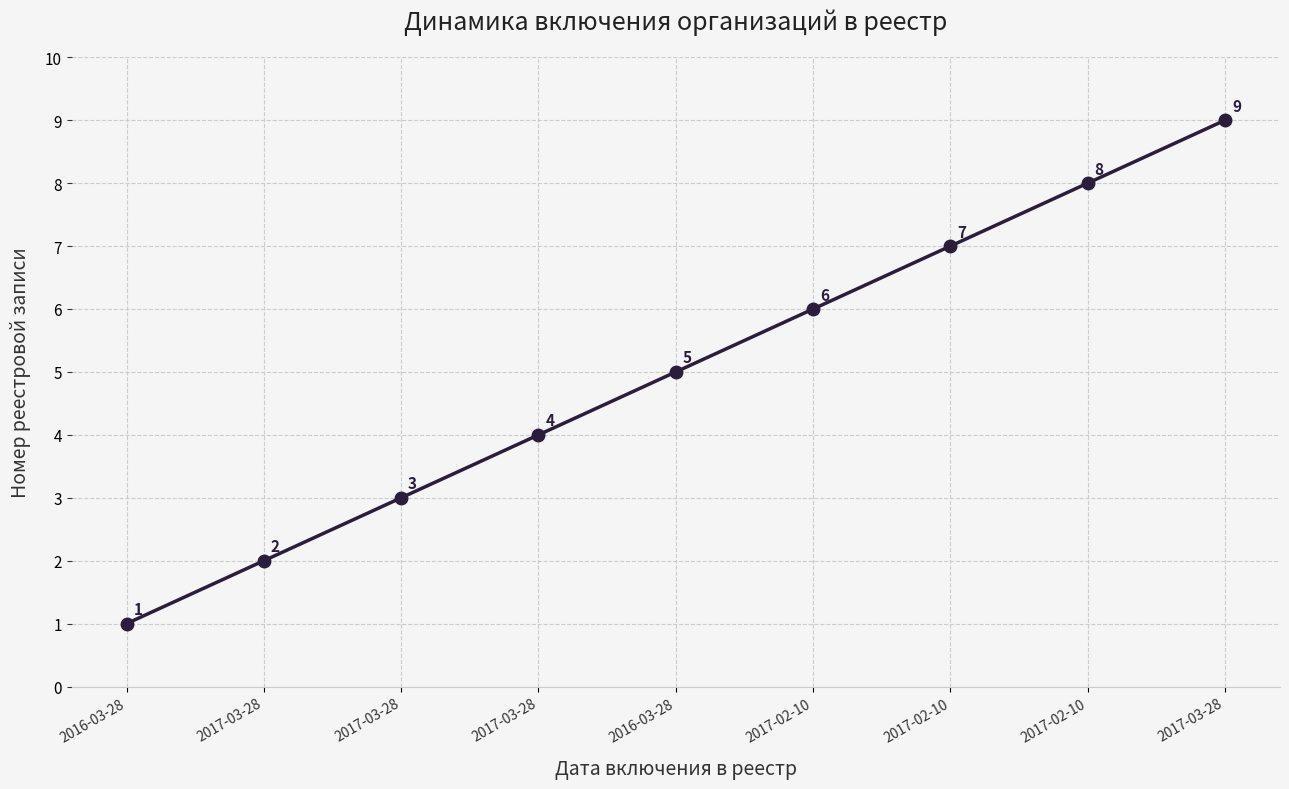

How many lines are shown in the chart?

1